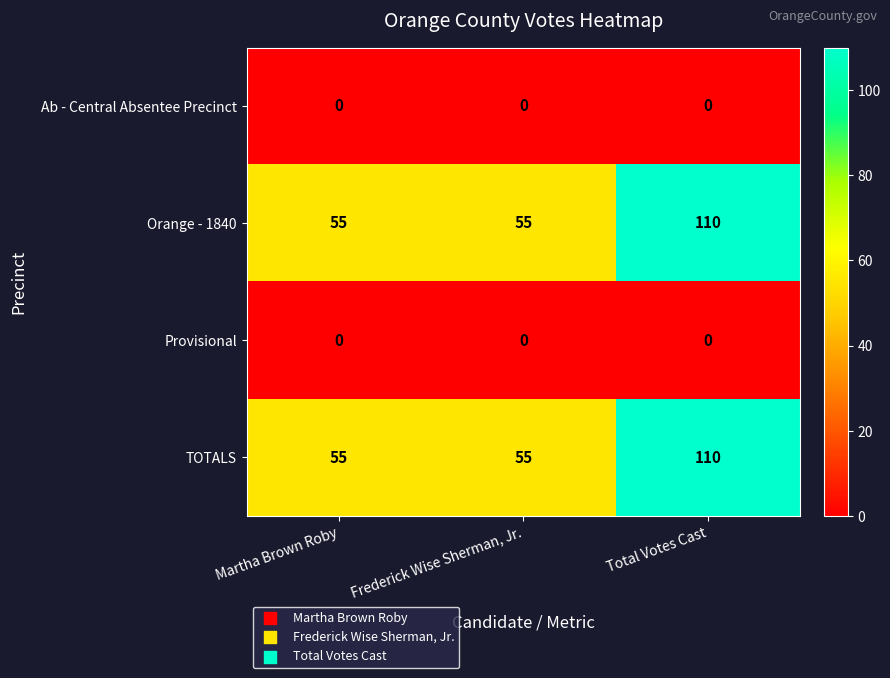

What is the spread (max minus min) of values at Total Votes Cast?

110